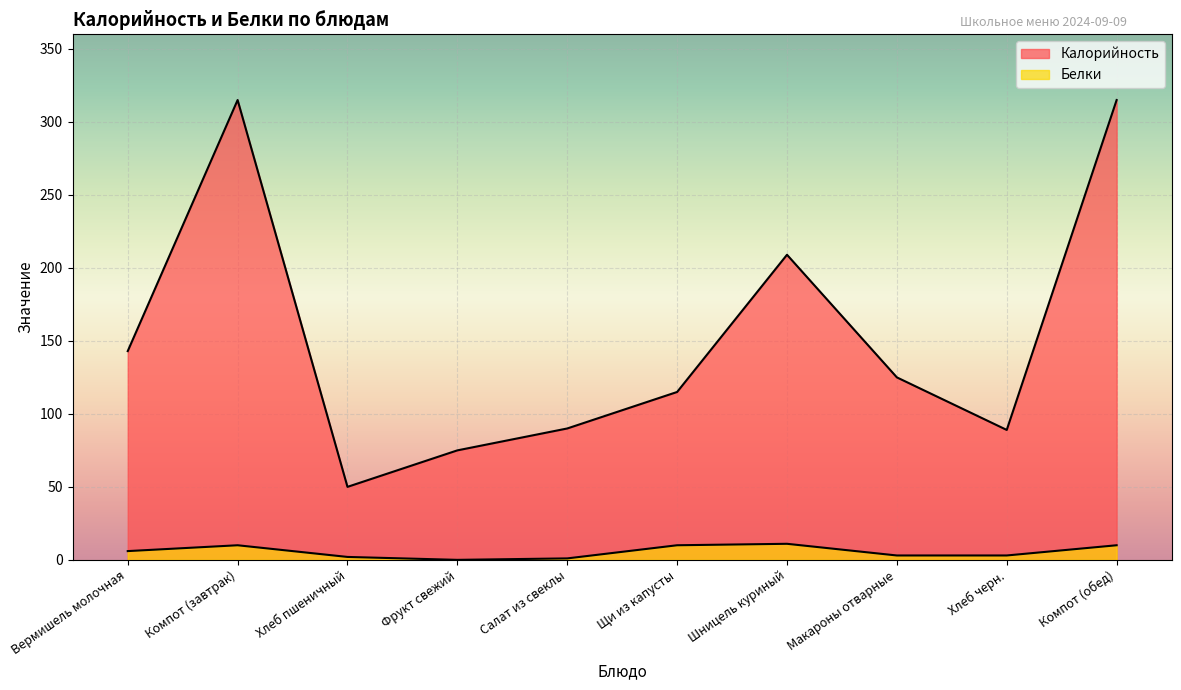

List the series in order of their peak value, highest first.

Калорийность, Белки